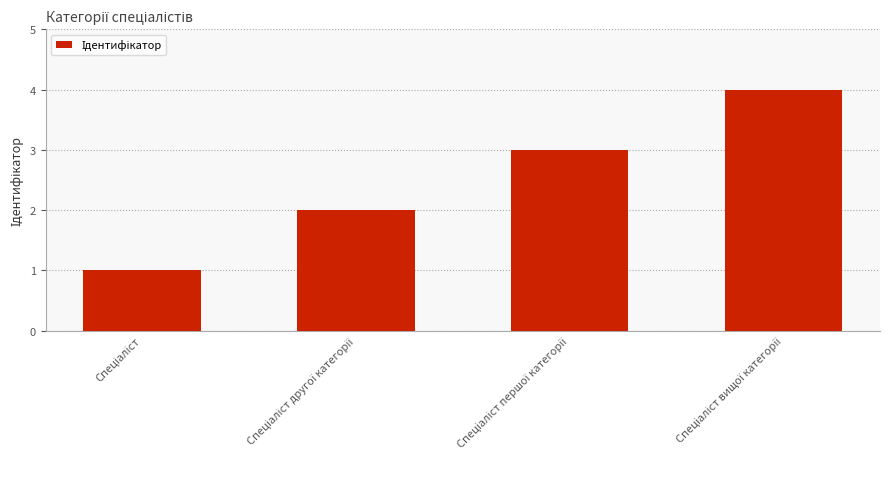

What is the greatest value displayed?

4